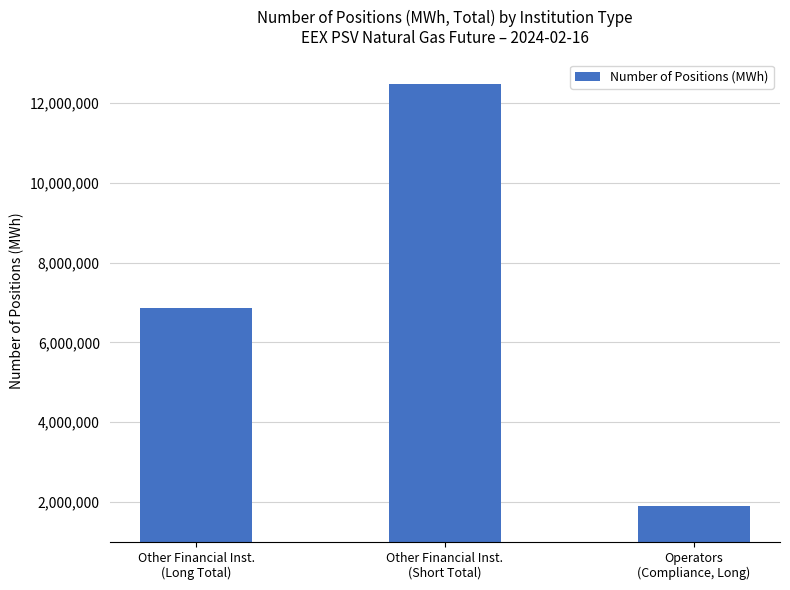

Rank the categories by value from lowest to highest.

Operators
(Compliance, Long), Other Financial Inst.
(Long Total), Other Financial Inst.
(Short Total)